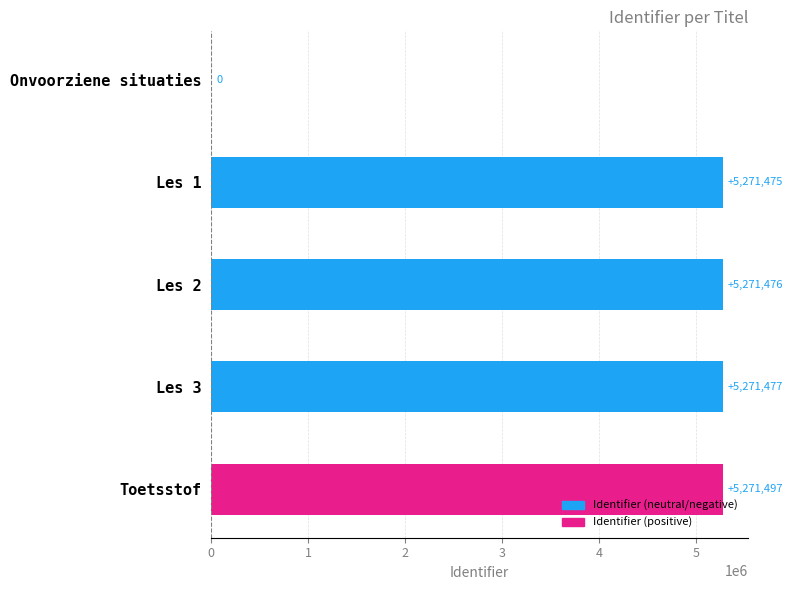

Where is the data nearest to the value 2635748?

Les 1